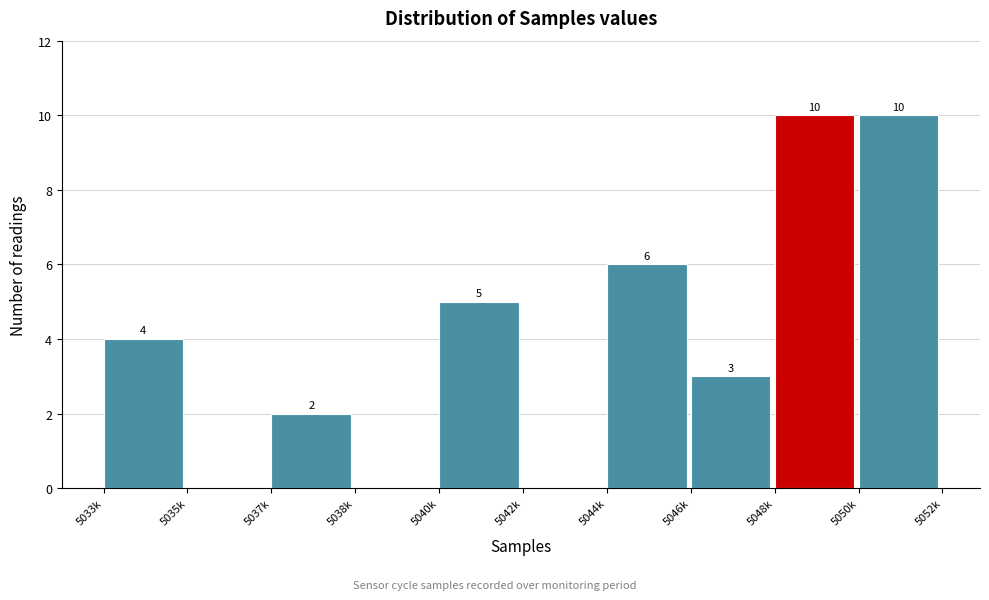

Reading left to right, extract all data points from this chart.

5033k=4	5035k=0	5037k=2	5038k=0	5040k=5	5042k=0	5044k=6	5046k=3	5048k=10	5050k=10